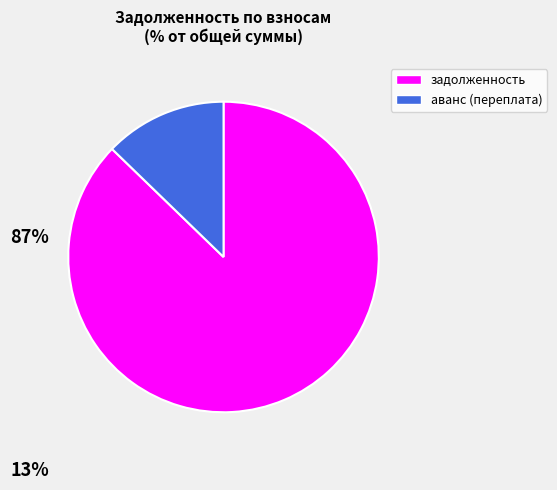

Is there any slice that represents more than half of the pie?

Yes